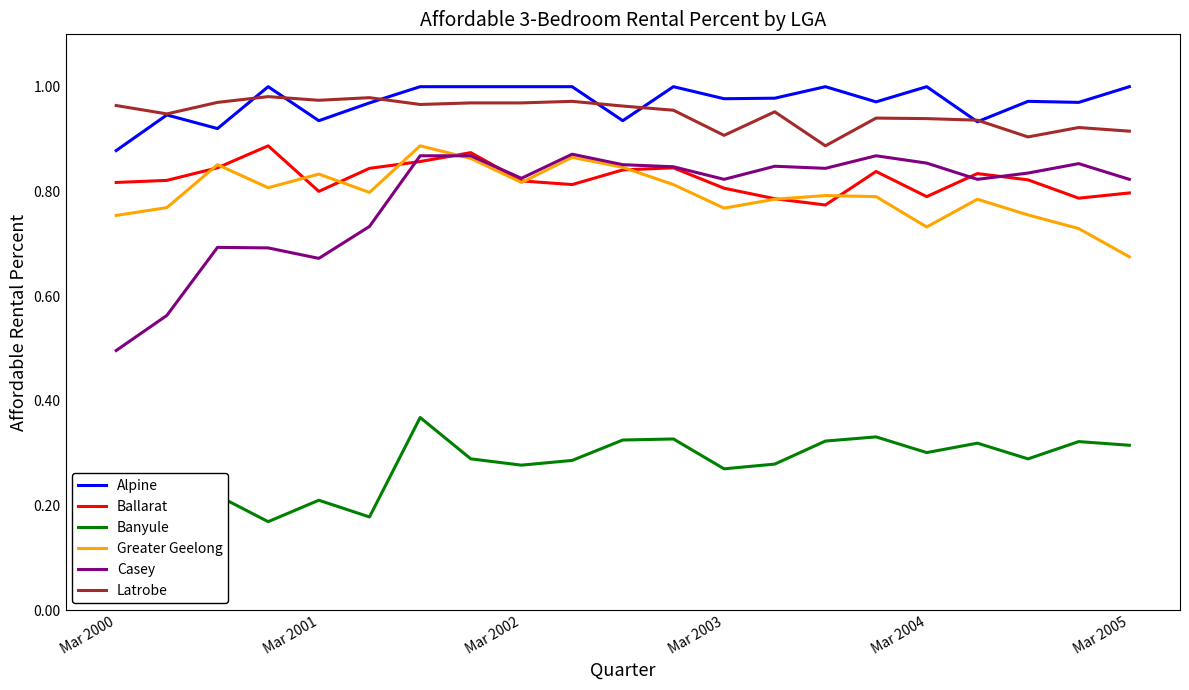

What is the value of the Ballarat point at the 12th from the left?

0.8